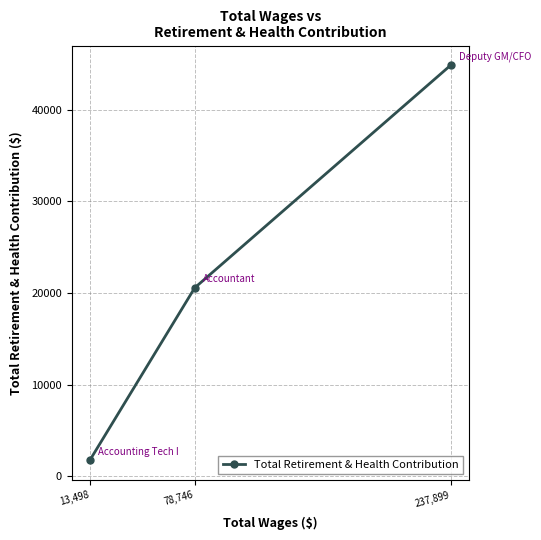

What is the ratio of the value at 78,746 to the value at 237,899?

0.5